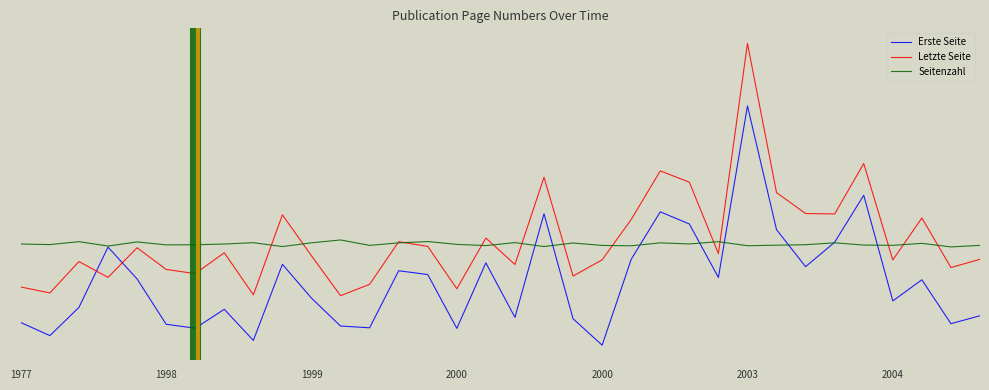

List the series in order of their peak value, highest first.

Letzte Seite, Erste Seite, Seitenzahl